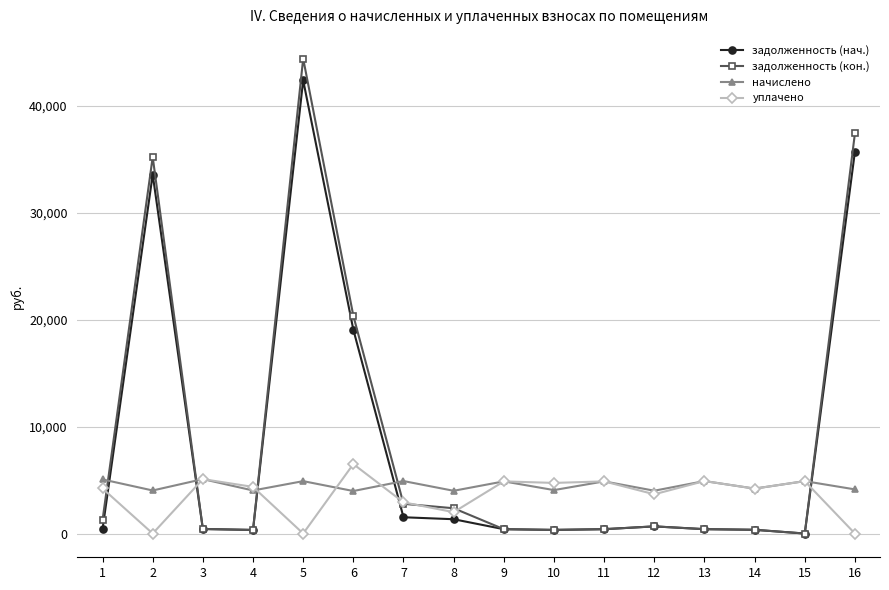

Between 13 and 16, which series saw the biggest shift?

задолженность (кон.)